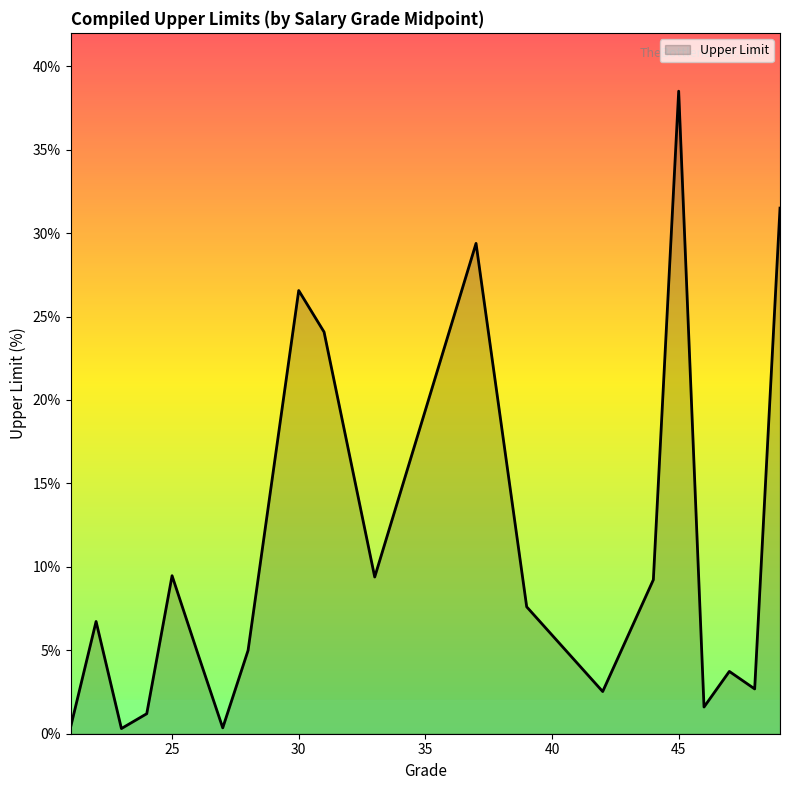

Does the chart display data point markers on the line(s)?

No